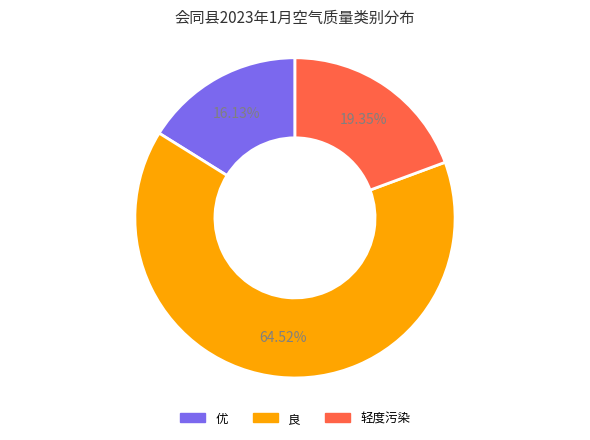

Which category has the smallest portion of the pie?

优